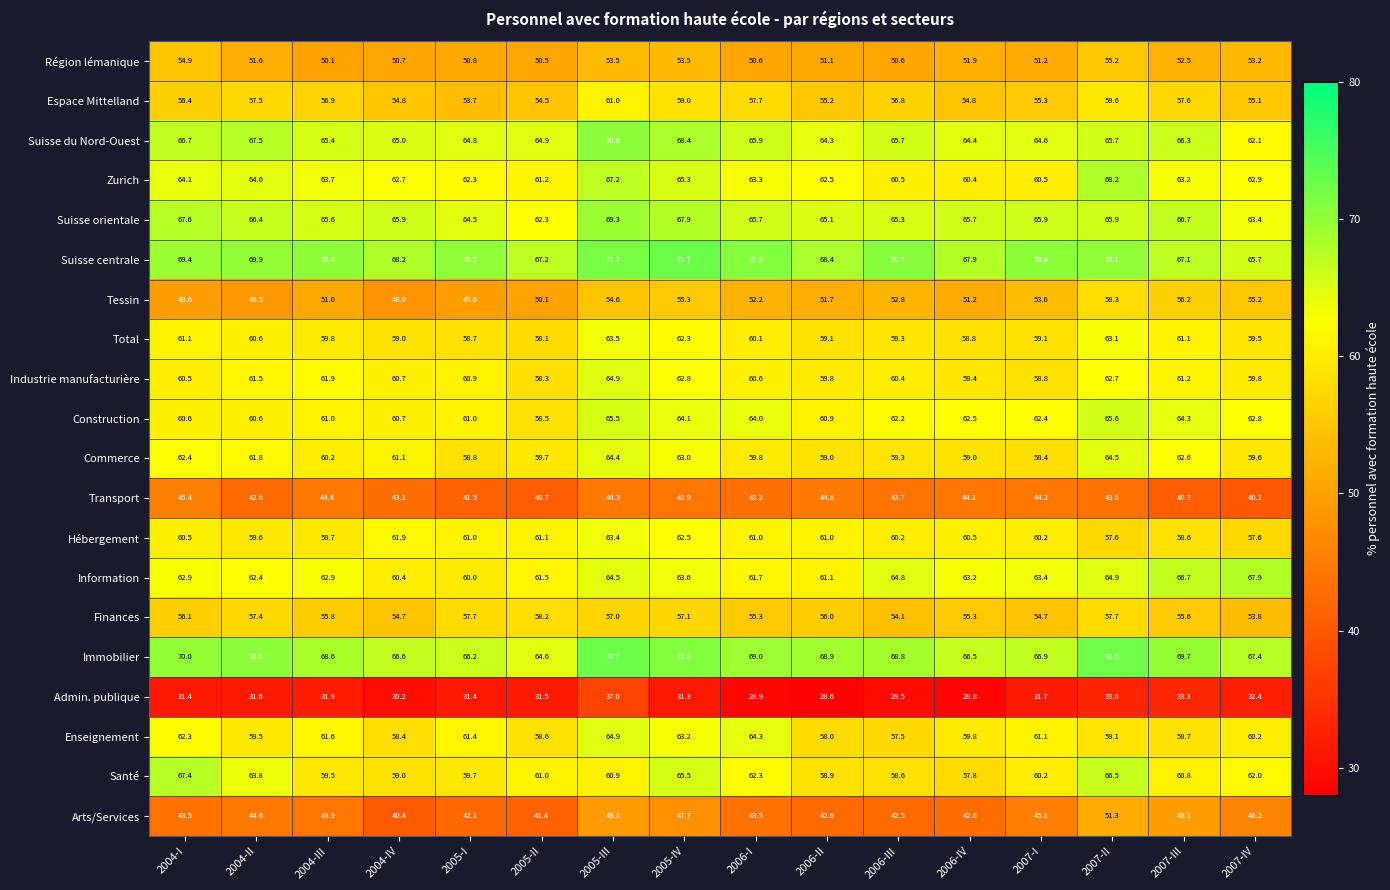

What value does the Suisse orientale series have at 2005-IV?

67.9